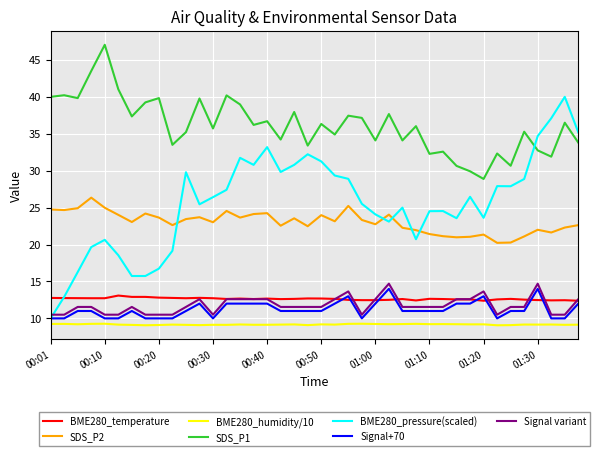

True or false: BME280_temperature and SDS_P2 intersect in this chart.

False